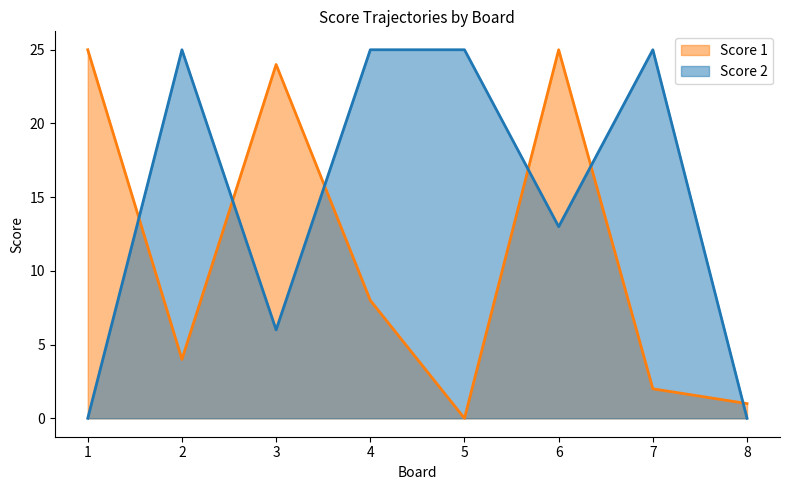

What is the sum of all Score 2 values?

119